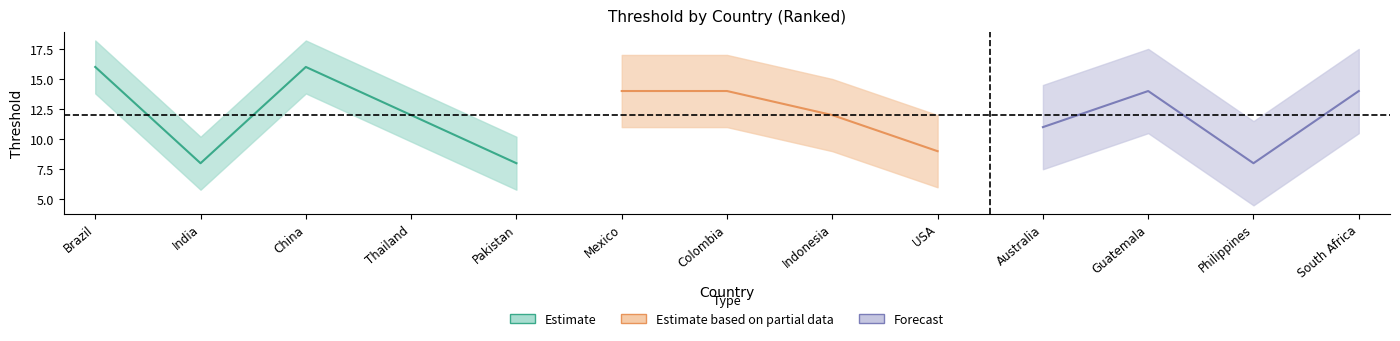

What is the average value?

12